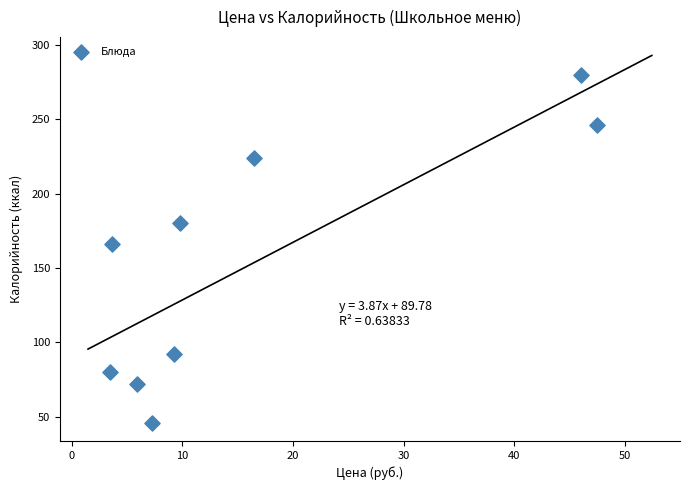

What is the range of Y values (max minus min)?

234